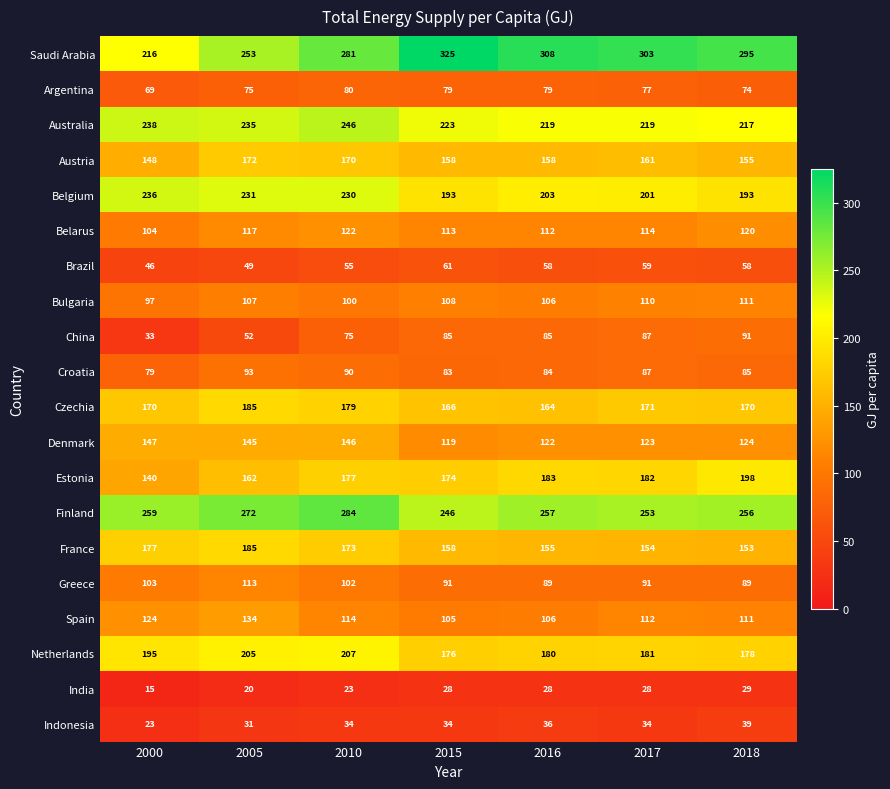

At which label does Denmark first exceed 124?

2000